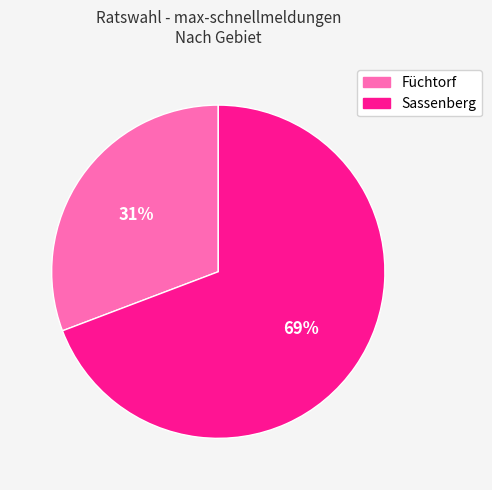

Approximately how many times larger is the value at Füchtorf compared to Sassenberg?

0.4